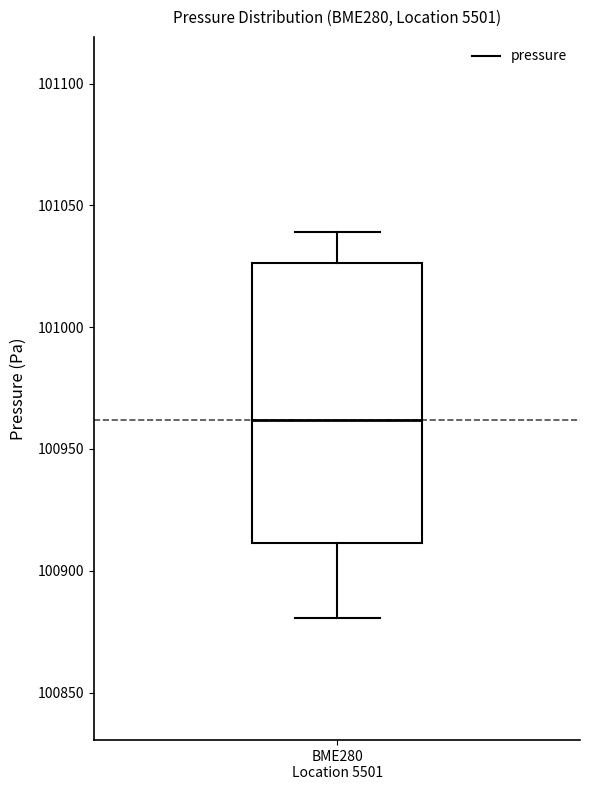

Where does the upper whisker of the box for BME280 Location 5501 end on the y-axis? The values are not printed on the chart, so give them approximately, as read against the axis.

101040